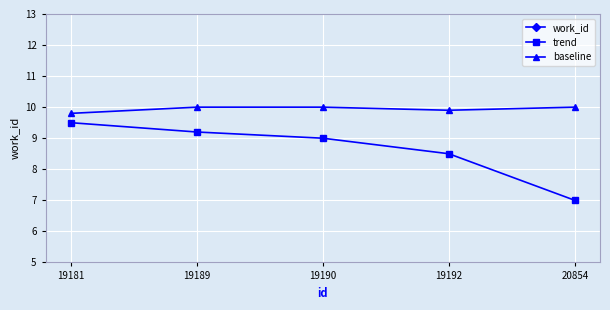

What is the difference between the maximum and second lowest values in the work_id series?

350.0